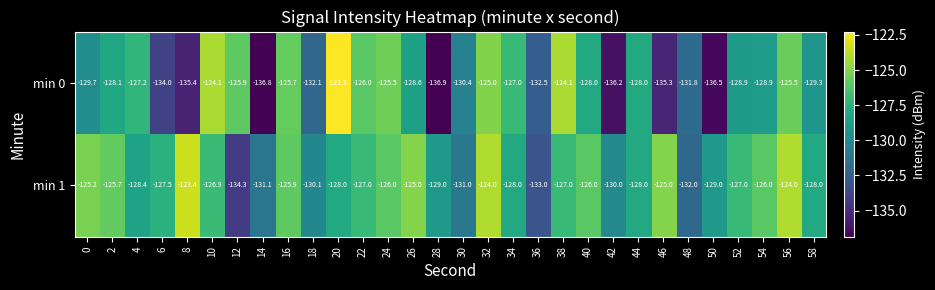

Is the value of min 1 at 26 greater than the value of min 0 at 36?

Yes